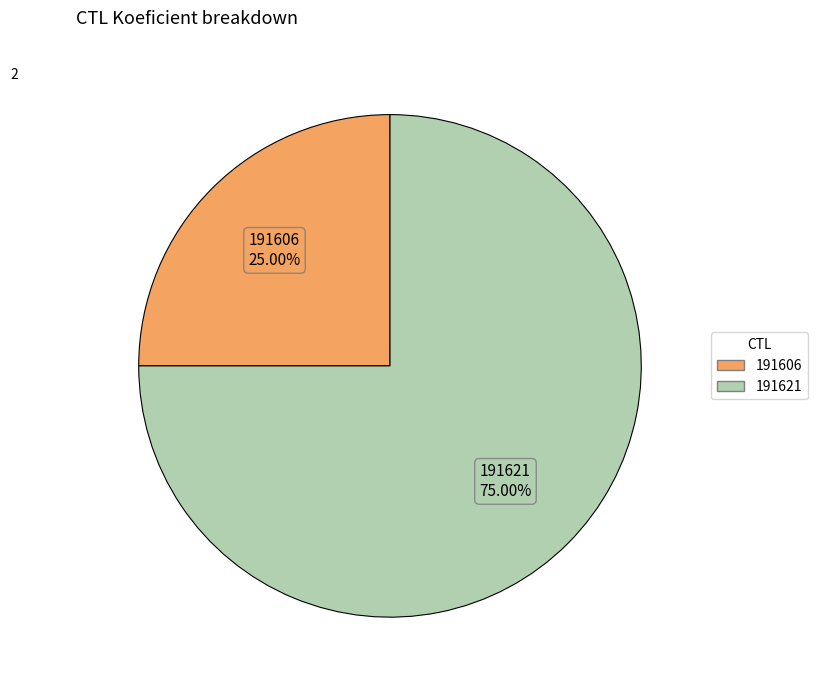

Is it true that 191621 is 70% of the pie?

False